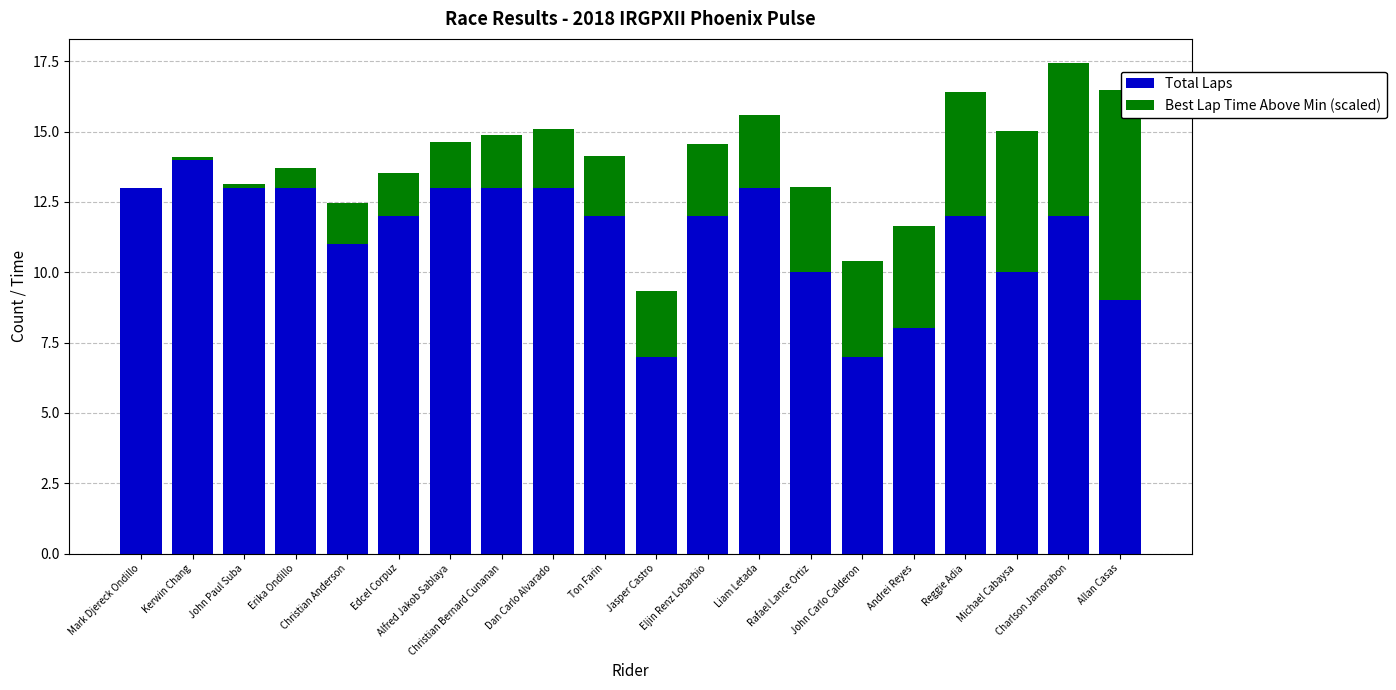

What is the sum of all Total Laps values?

227.0